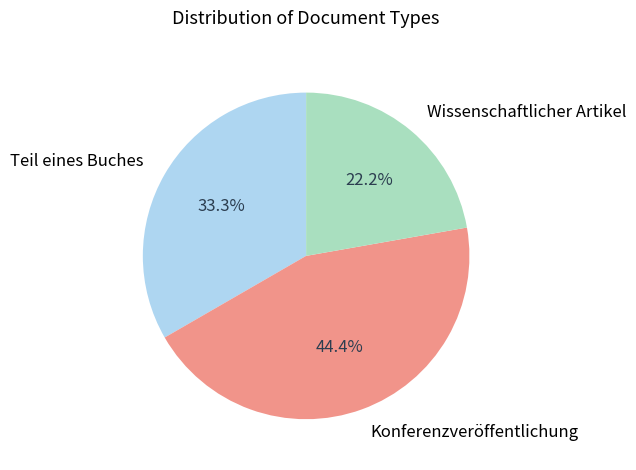

To the nearest percent, what portion does Teil eines Buches represent?

33%